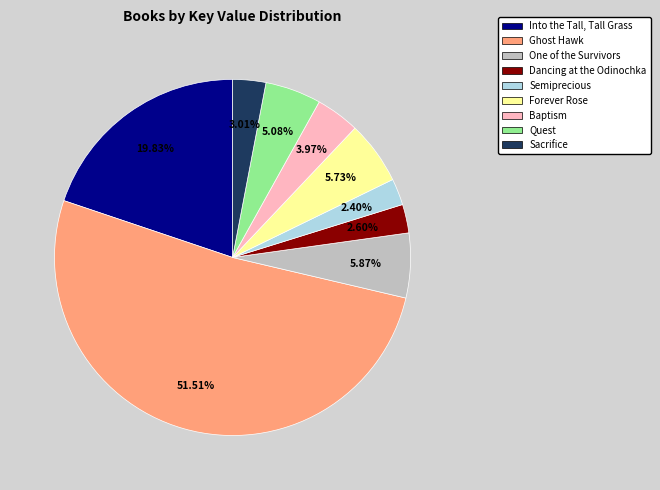

The Forever Rose slice represents 1% of the pie. True or false?

False